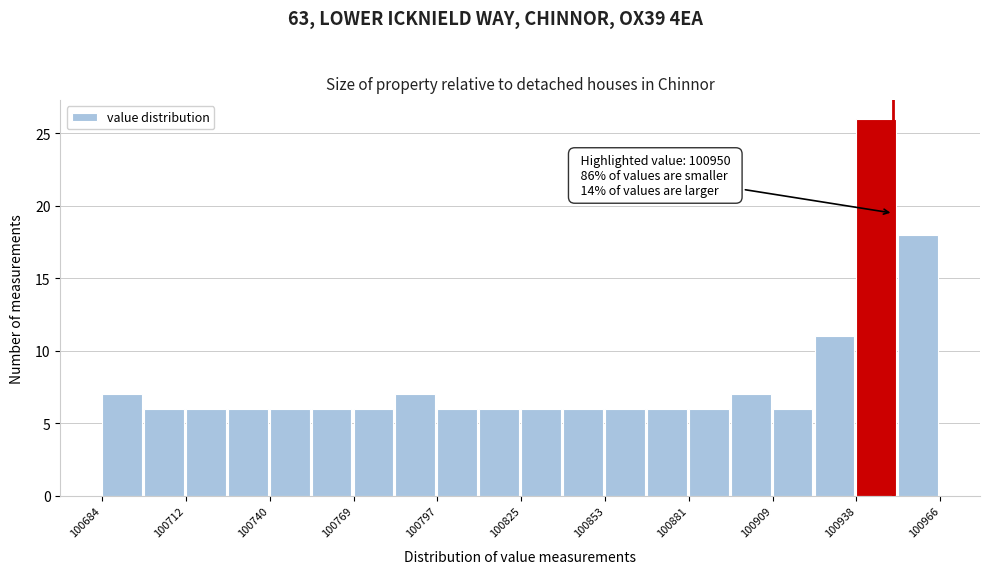

Around what value on the x-axis is the tallest bar? Give the approximate position of its centre, as read against the axis.

100945